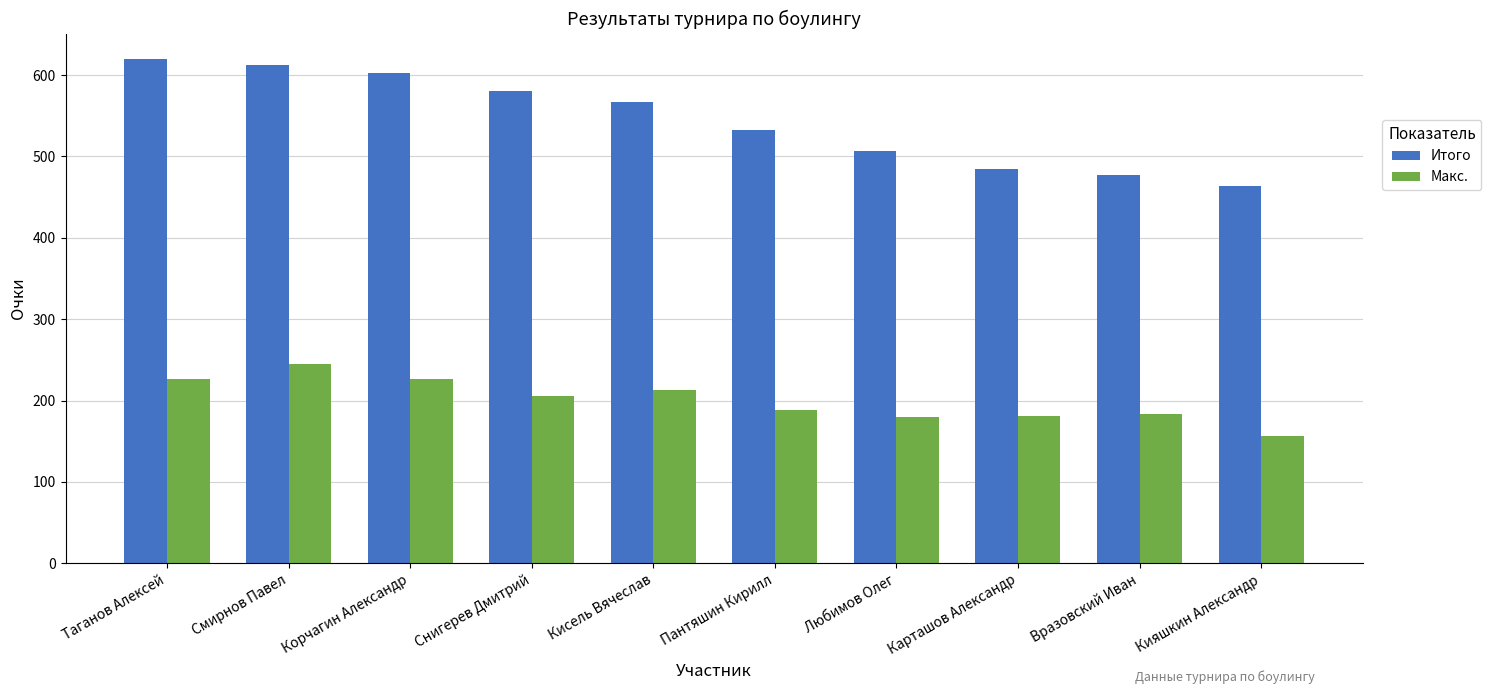

What is the average value of the Макс. series?

201